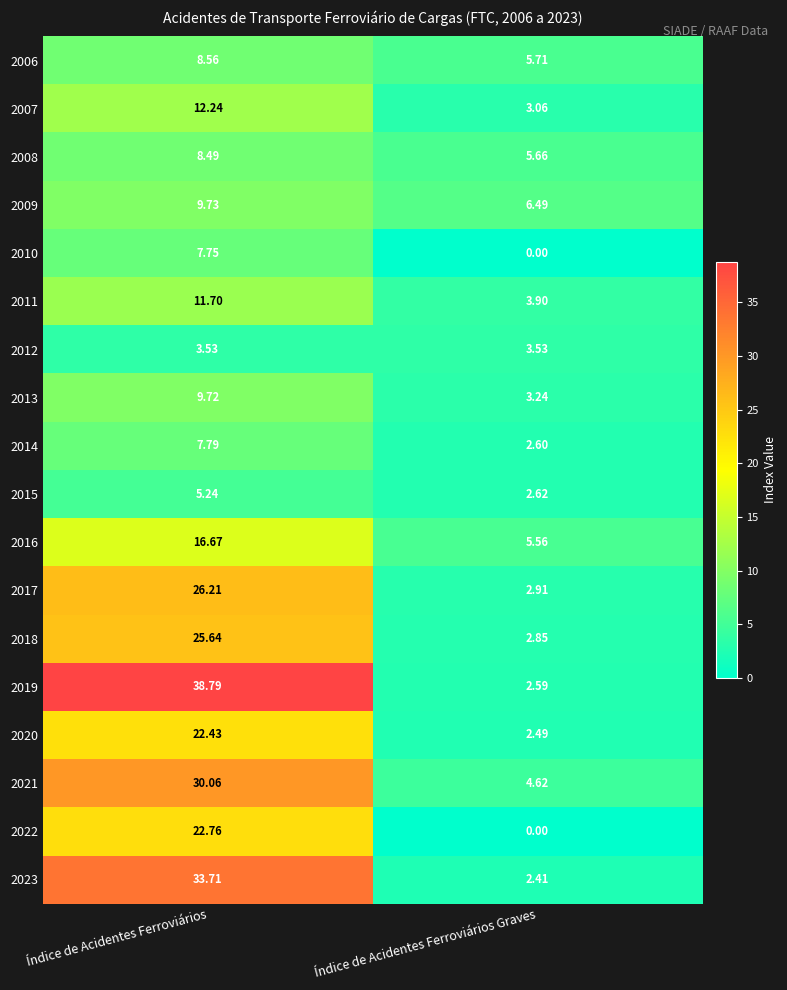

Between Índice de Acidentes Ferroviários and Índice de Acidentes Ferroviários Graves, which series saw the biggest shift?

2019